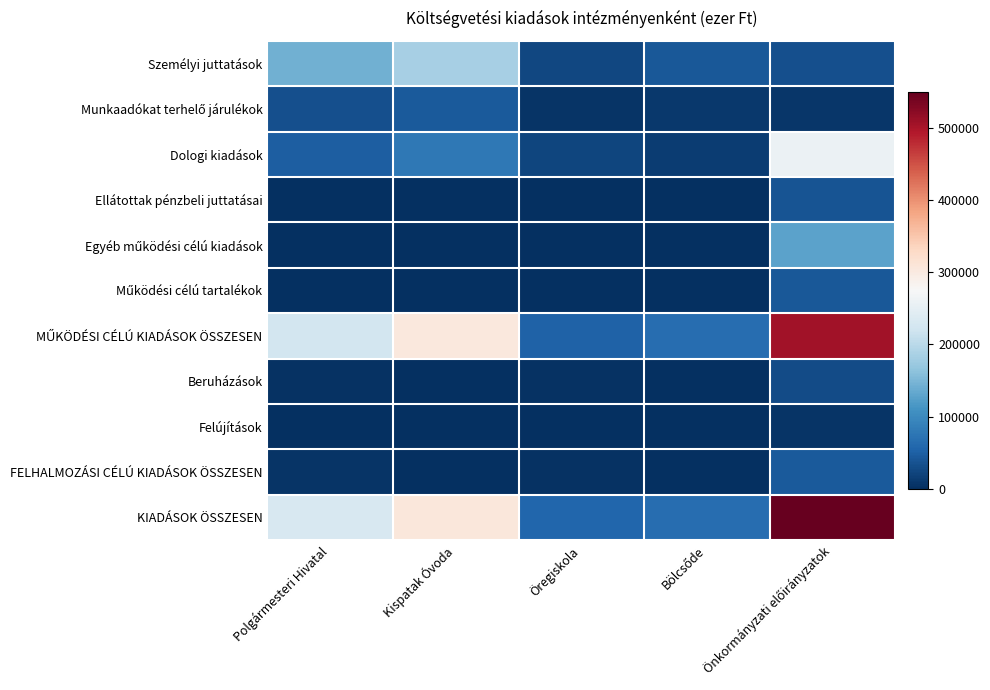

At how many categories does at least one series exceed 413128?

1